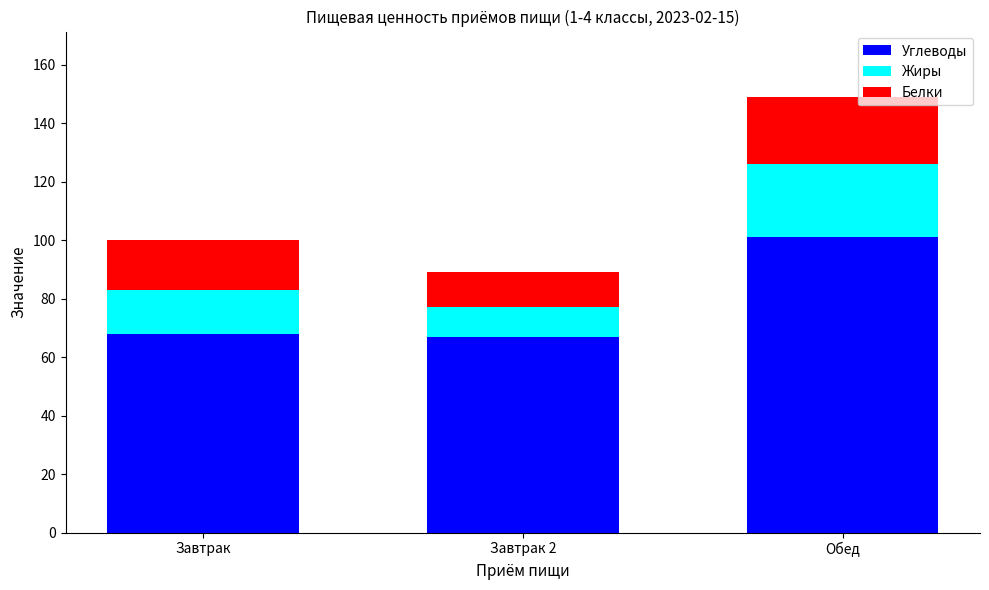

What is the total value across all series at Обед?

149